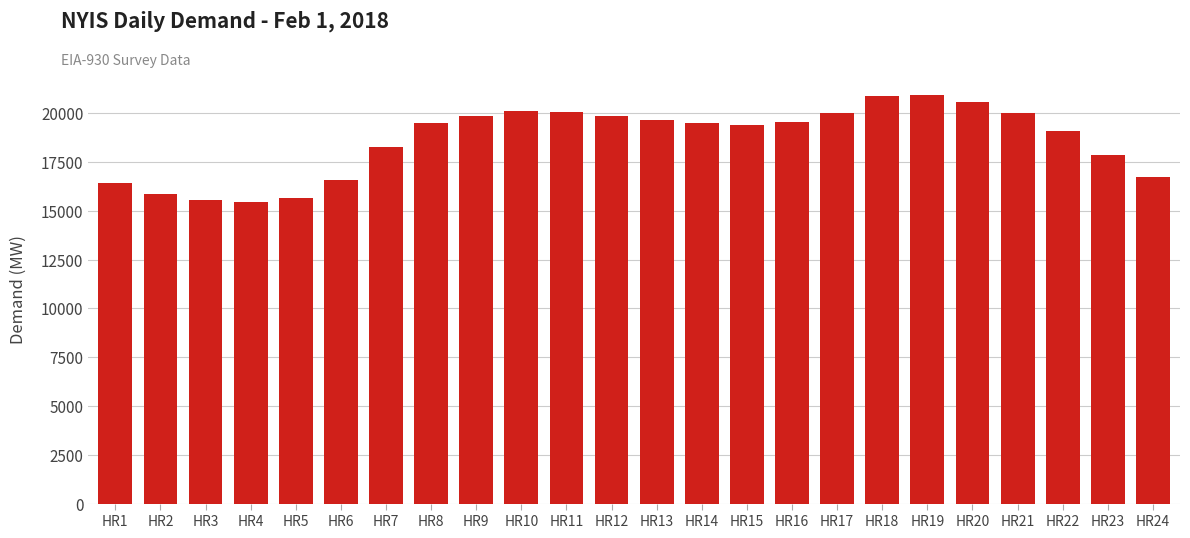

Approximately how many times larger is the value at HR11 compared to HR3?

1.3